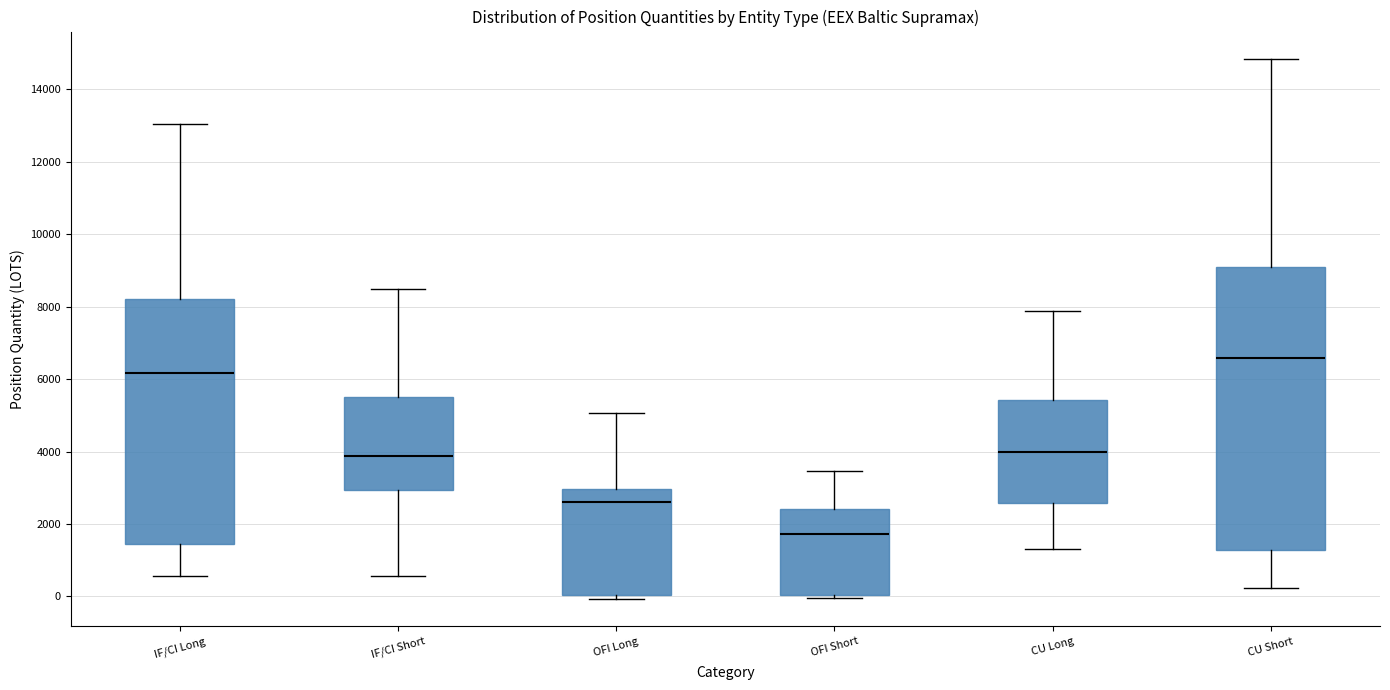

Where does the upper whisker of the box for OFI Short end on the y-axis? The values are not printed on the chart, so give them approximately, as read against the axis.

3400